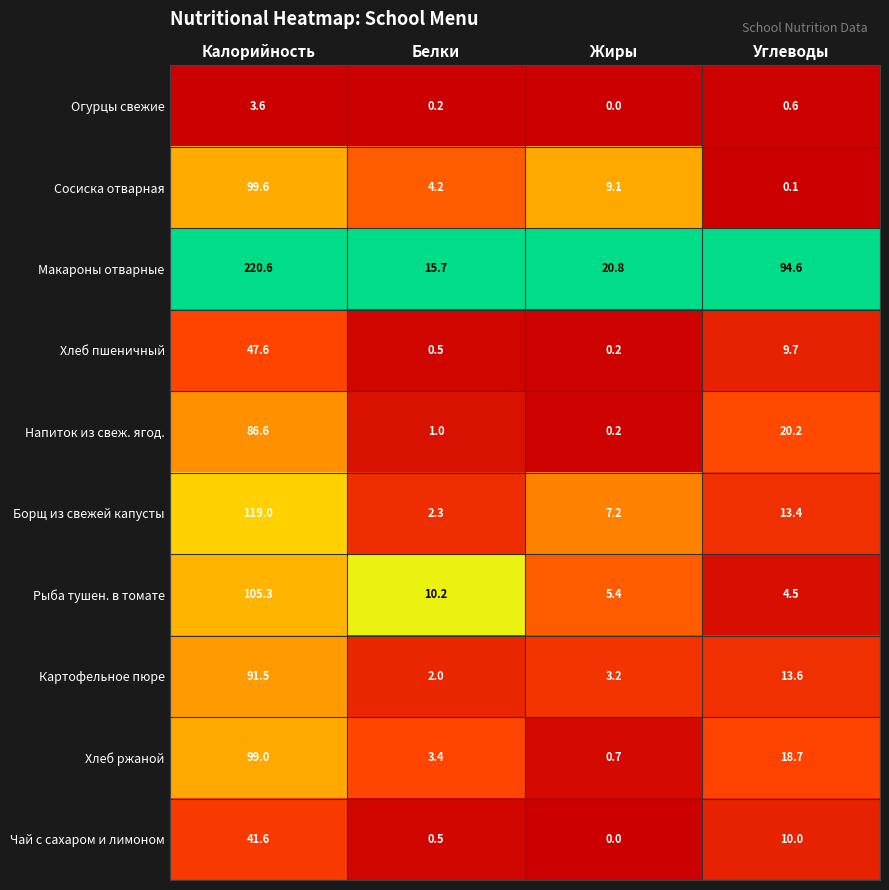

Between Жиры and Углеводы, which series saw the biggest shift?

Макароны отварные